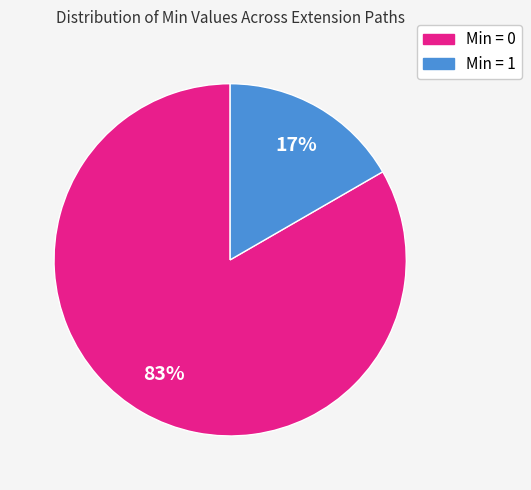

Count the number of slices in the pie.

2